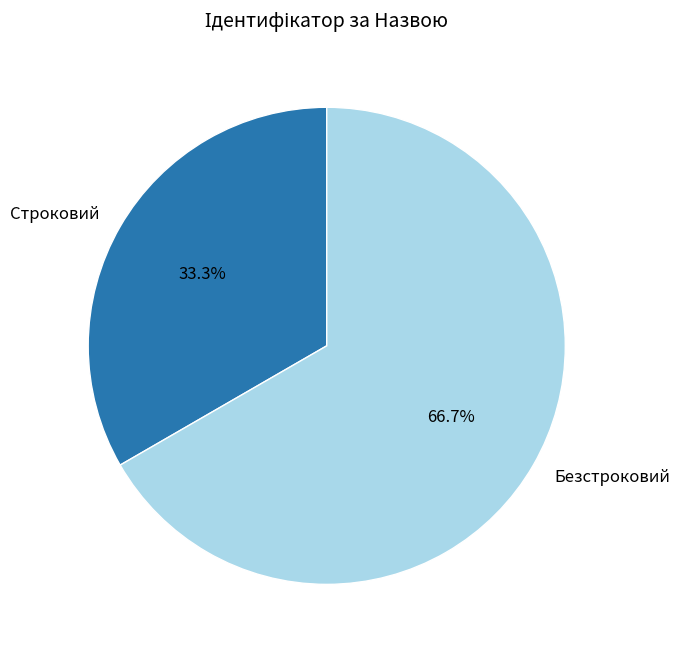

Which slice is the largest?

Безстроковий